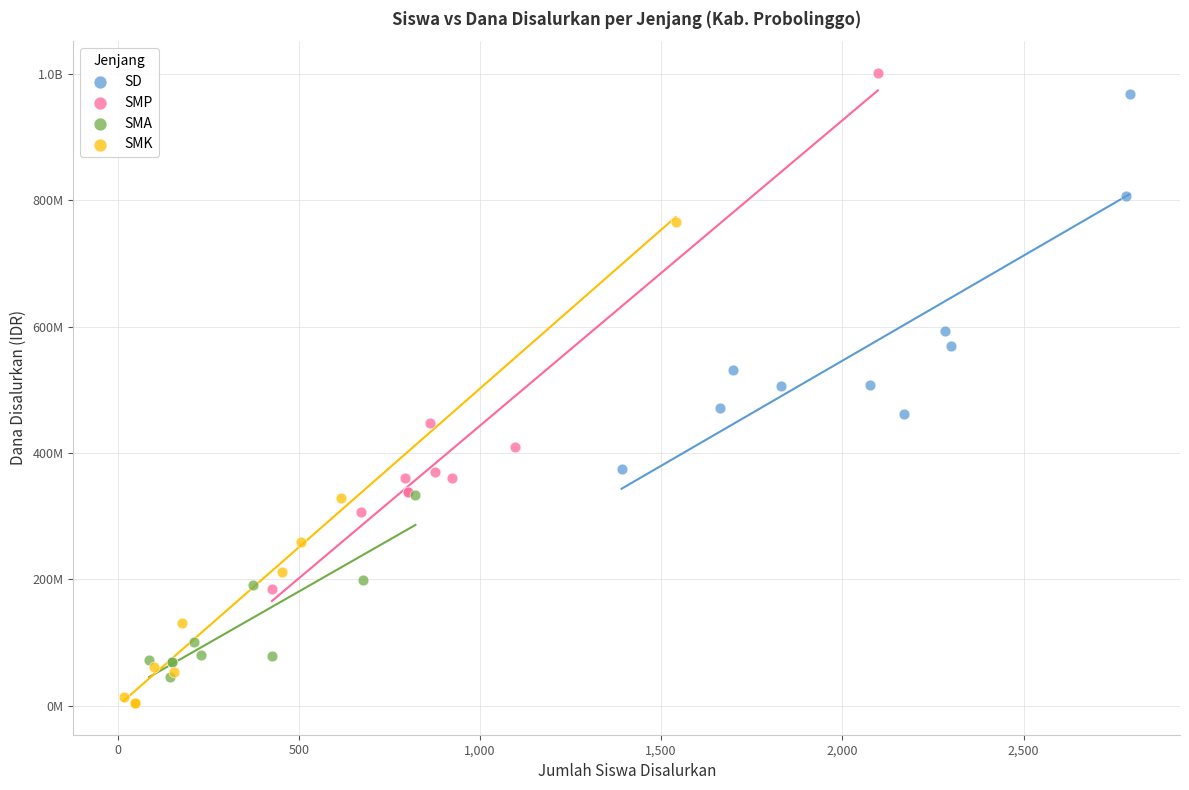

What are all the series names shown in the legend?

SD, SMP, SMA, SMK